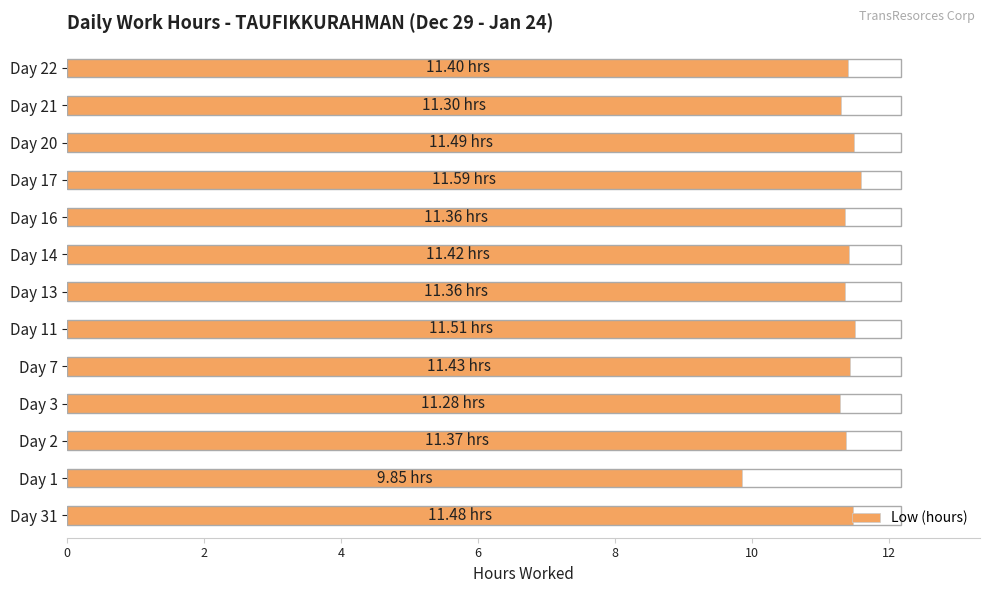

Which has a higher value, Day 1 or Day 11?

Day 11